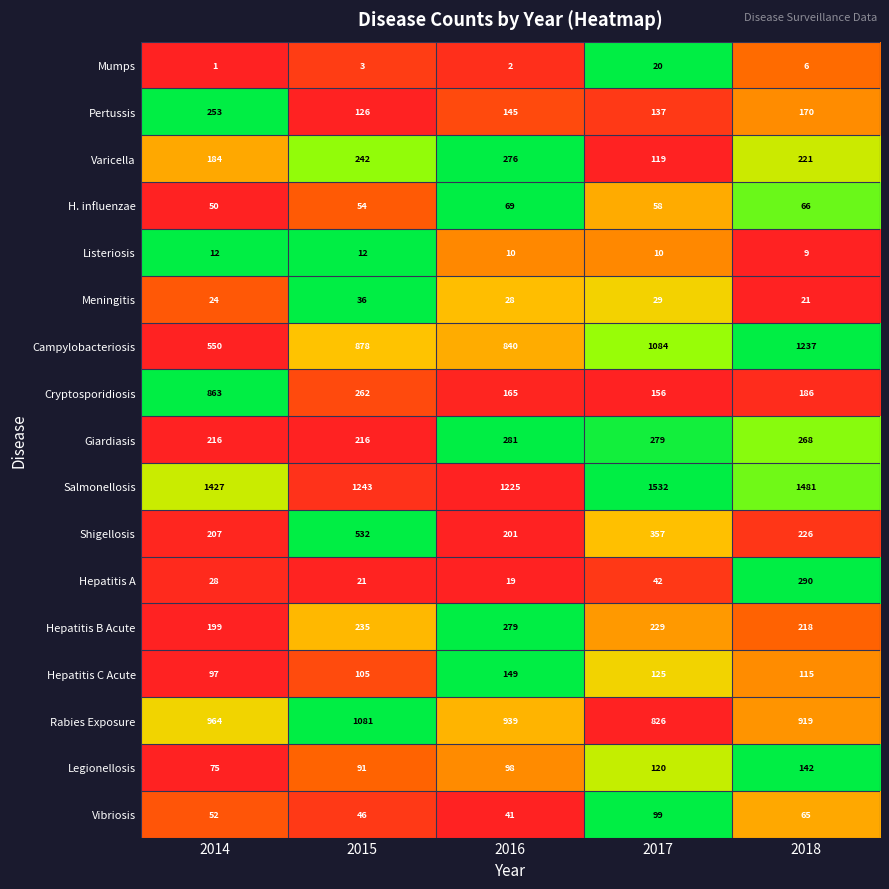

True or false: Meningitis has a value of 54 at 2015.

False